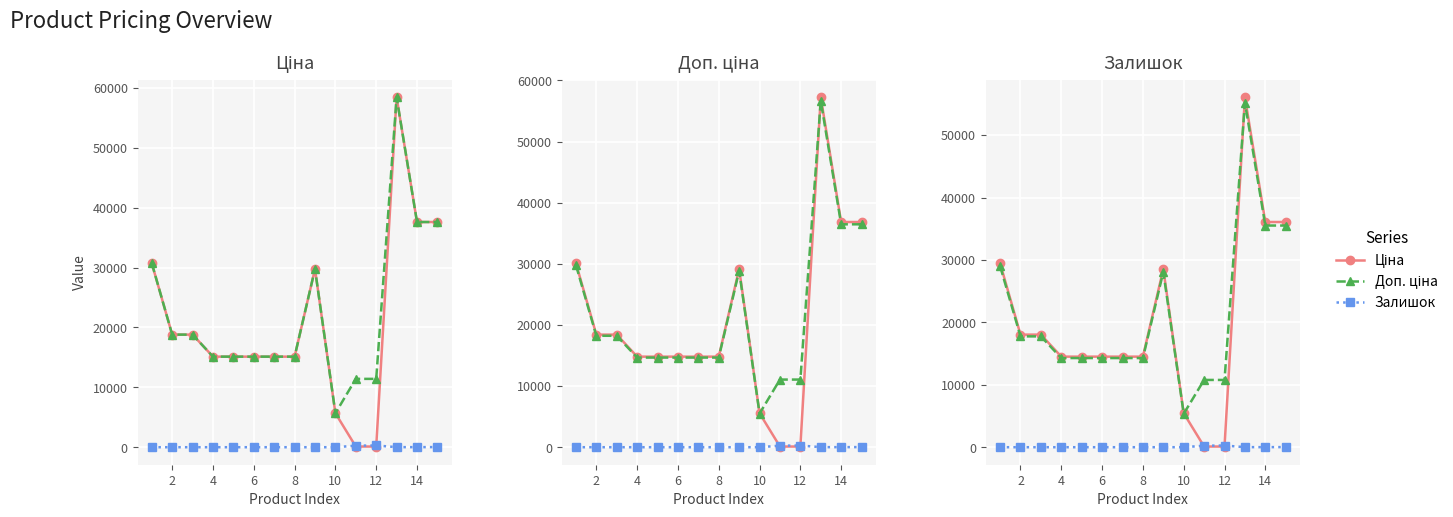

What is the difference between the Ціна values at 14 and 2?

18044.9